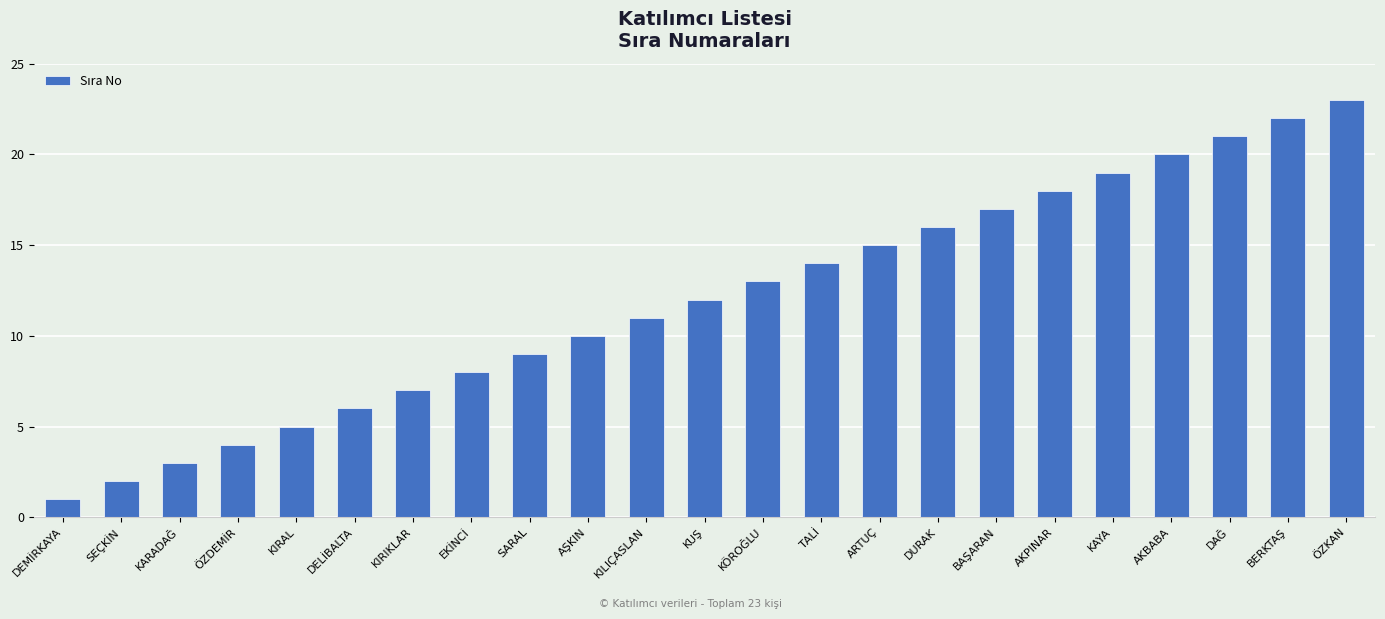

What is the approximate value at KIRIKLAR?

7